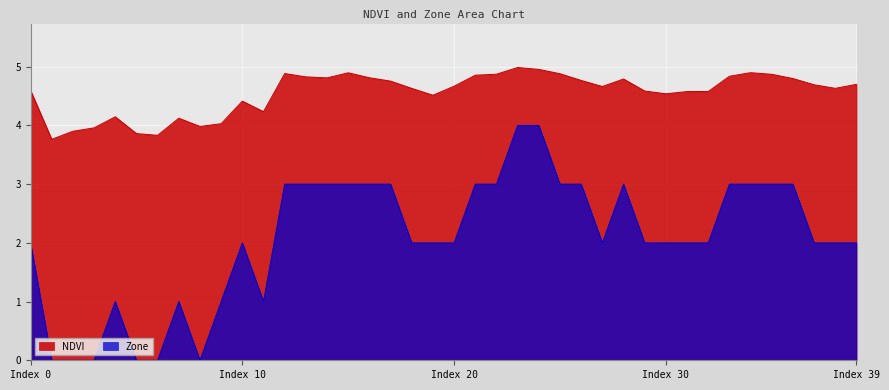

Which series has the largest total across all categories?

NDVI